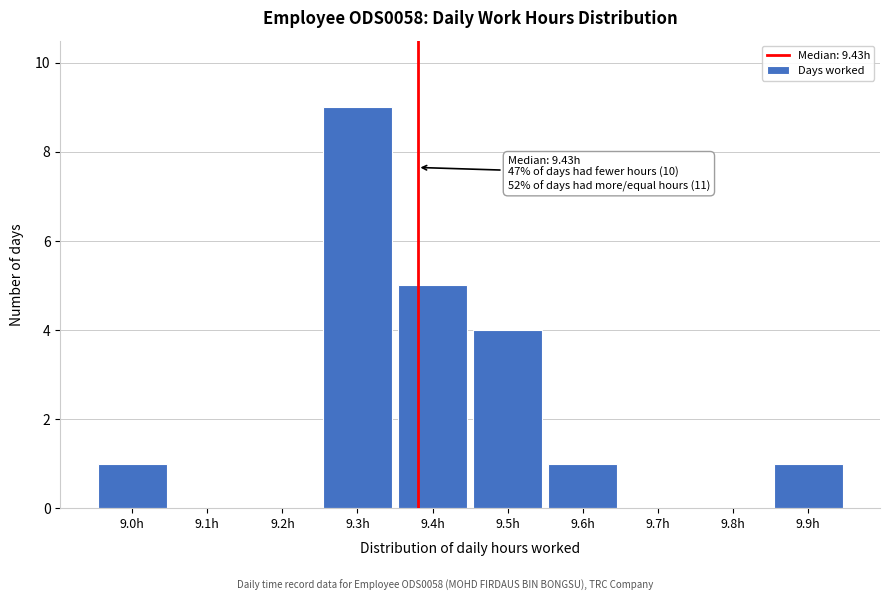

Reading left to right, what are all the values shown in this chart?

9.0h=1	9.1h=0	9.2h=0	9.3h=9	9.4h=5	9.5h=4	9.6h=1	9.7h=0	9.8h=0	9.9h=1